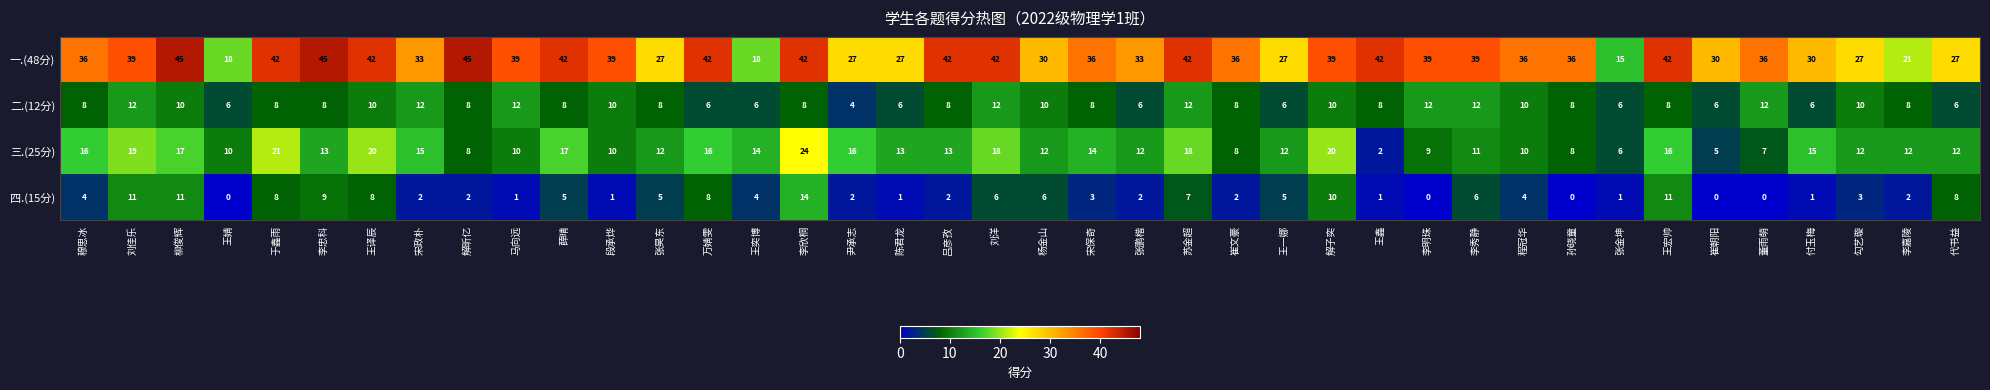

What value does the 三.(25分) series have at 付玉梅, to the nearest 10?

20